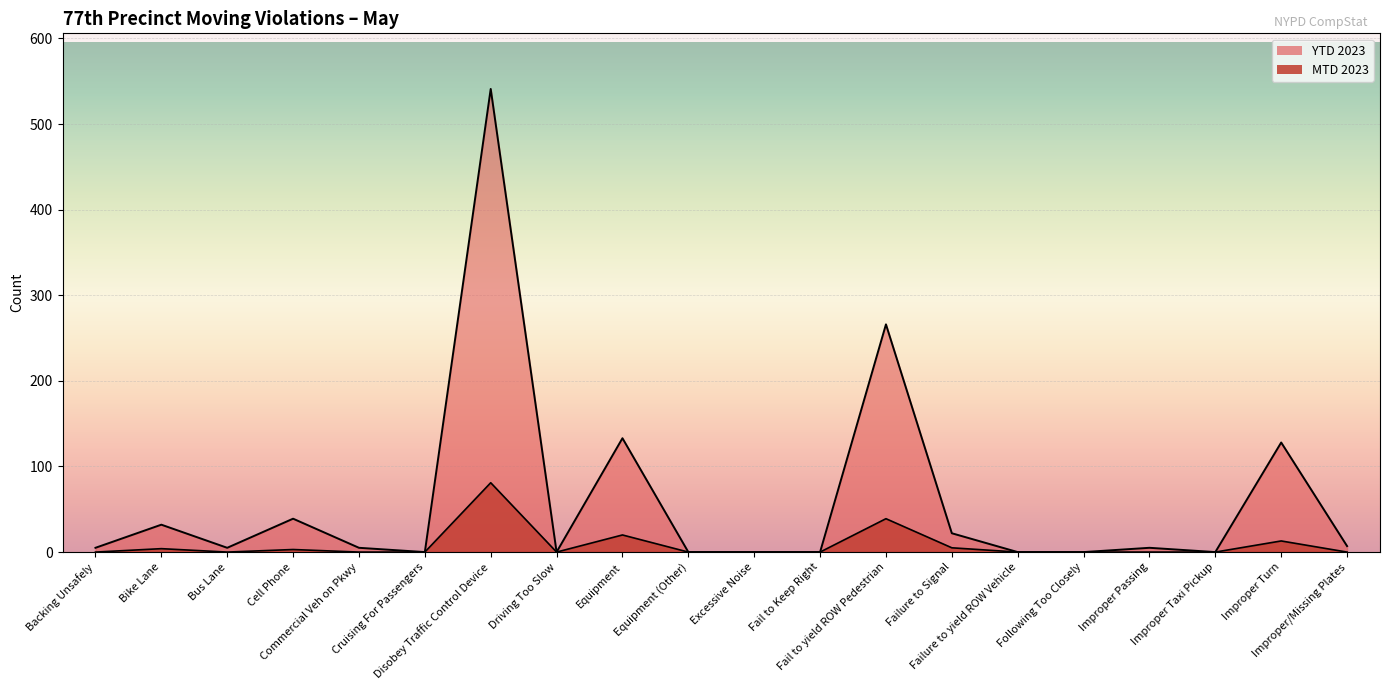

Which has a higher value, Failure to yield ROW Vehicle or Cruising For Passengers?

Failure to yield ROW Vehicle